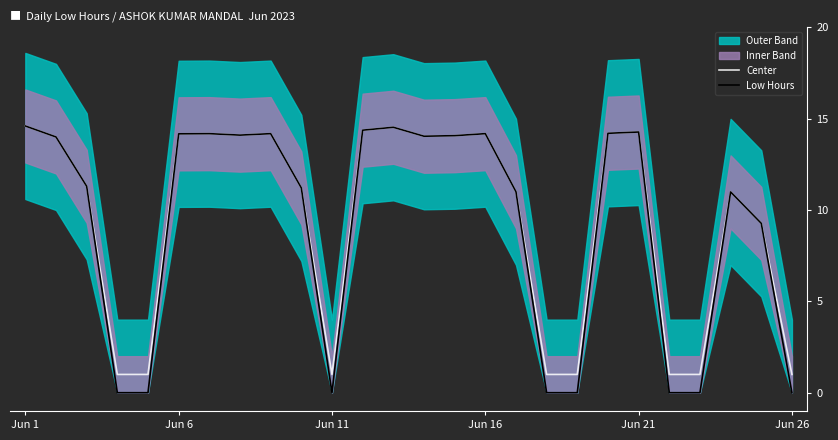

Which has a higher value, Jun 11 or 23?

Jun 11